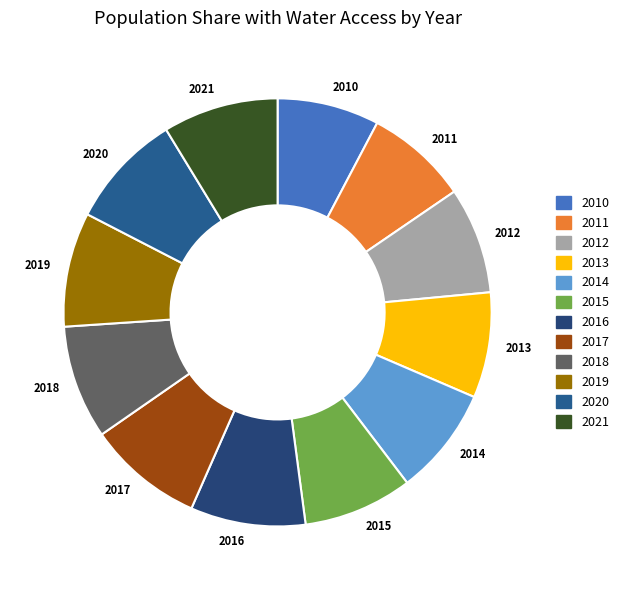

Between 2020 and 2014, which is larger?

2020